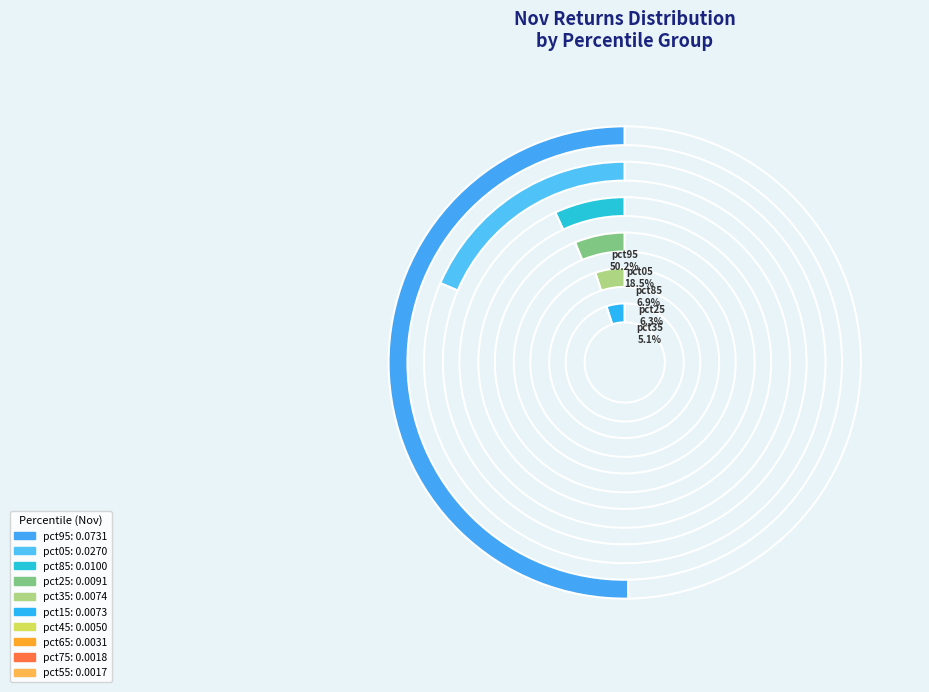

To the nearest percent, what is the difference between the pct65 and pct55 slice percentages?

1%